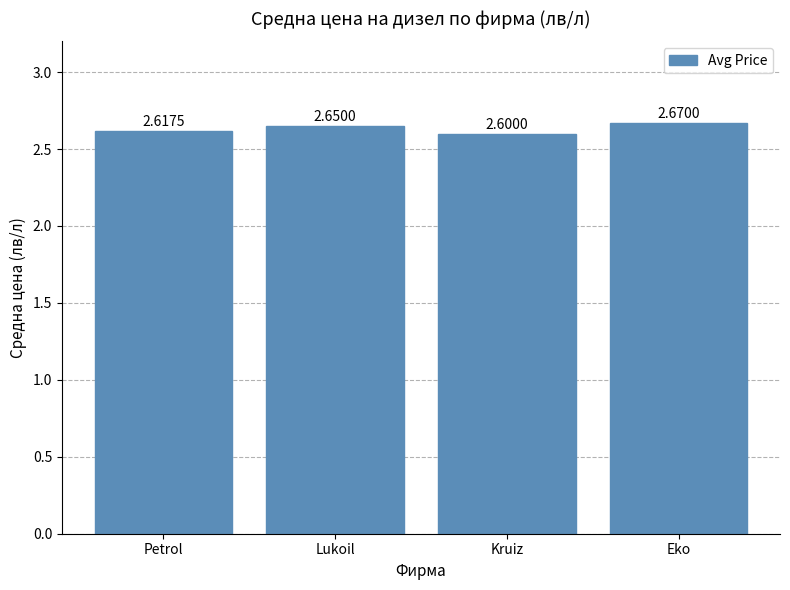

The chart shows a value of 1.4 at Eko. True or false?

False